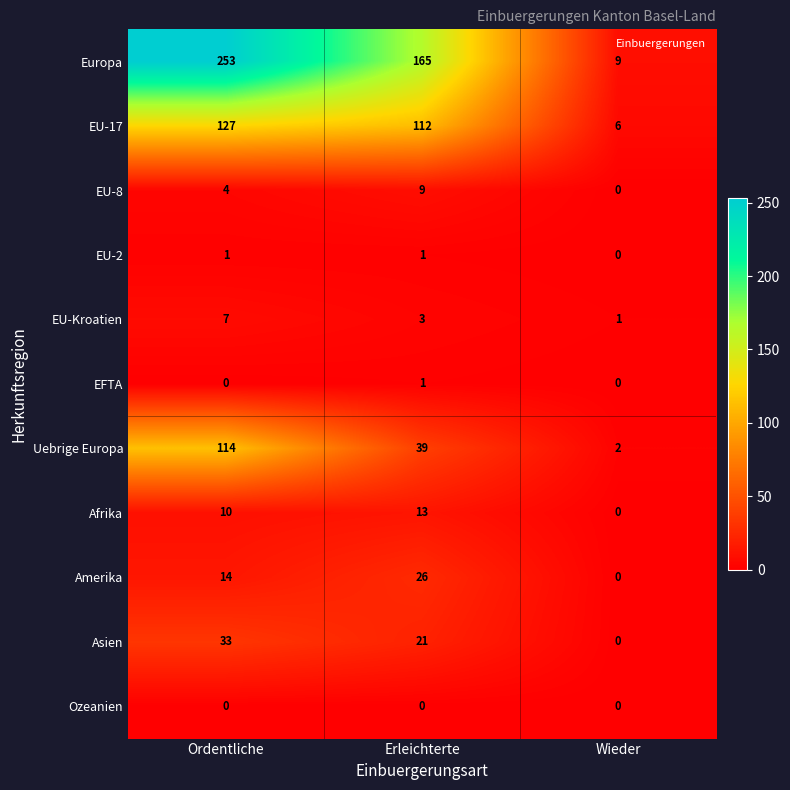

Which series has the widest spread of values?

Europa